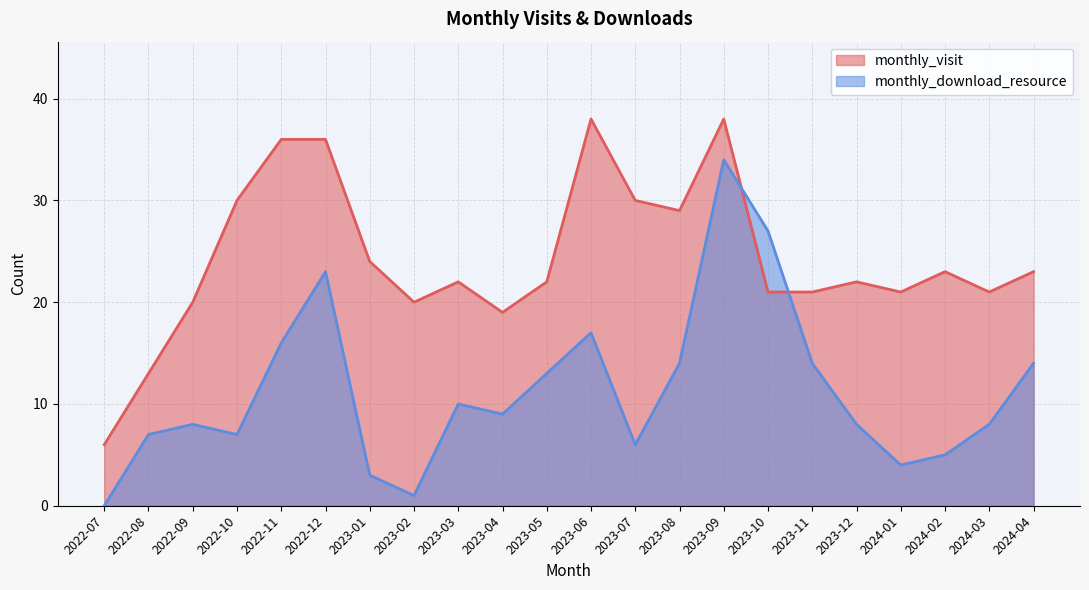

At 2023-10, list the series in order from largest to smallest.

monthly_download_resource, monthly_visit